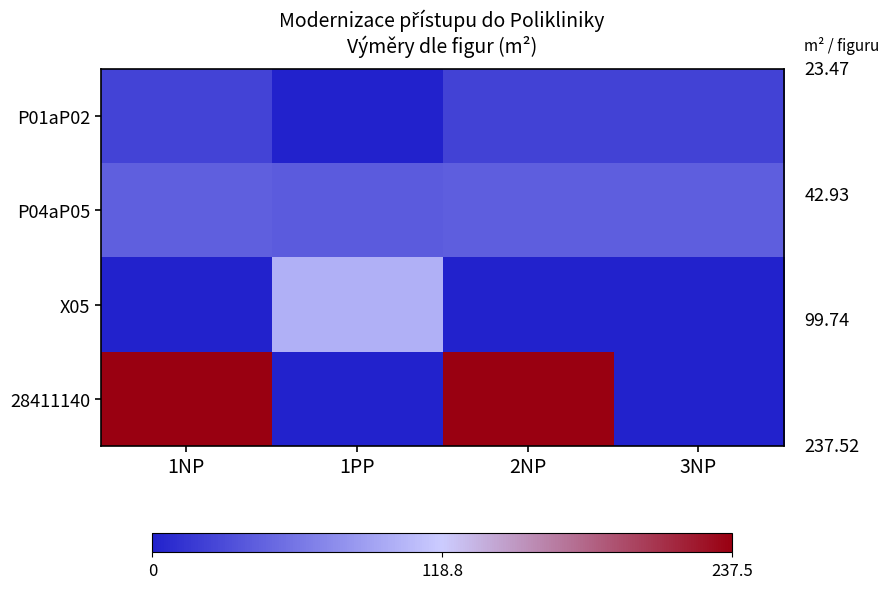

Reading right to left, list all the values displayed in this chart.

P01aP02: 3NP=23.1	2NP=23.1	1PP=0.0	1NP=23.5
P04aP05: 3NP=41.9	2NP=42.4	1PP=40.6	1NP=42.9
X05: 3NP=0.0	2NP=0.0	1PP=99.7	1NP=0.0
28411140: 3NP=0.0	2NP=237.5	1PP=0.0	1NP=237.5